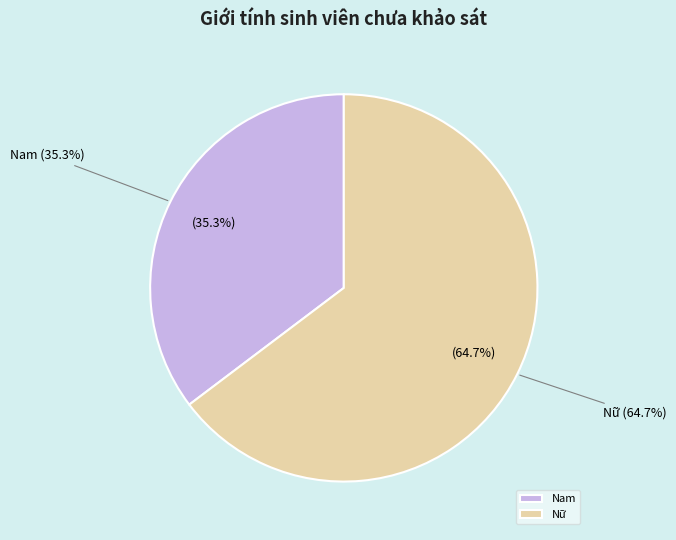

How many segments does this pie chart have?

2